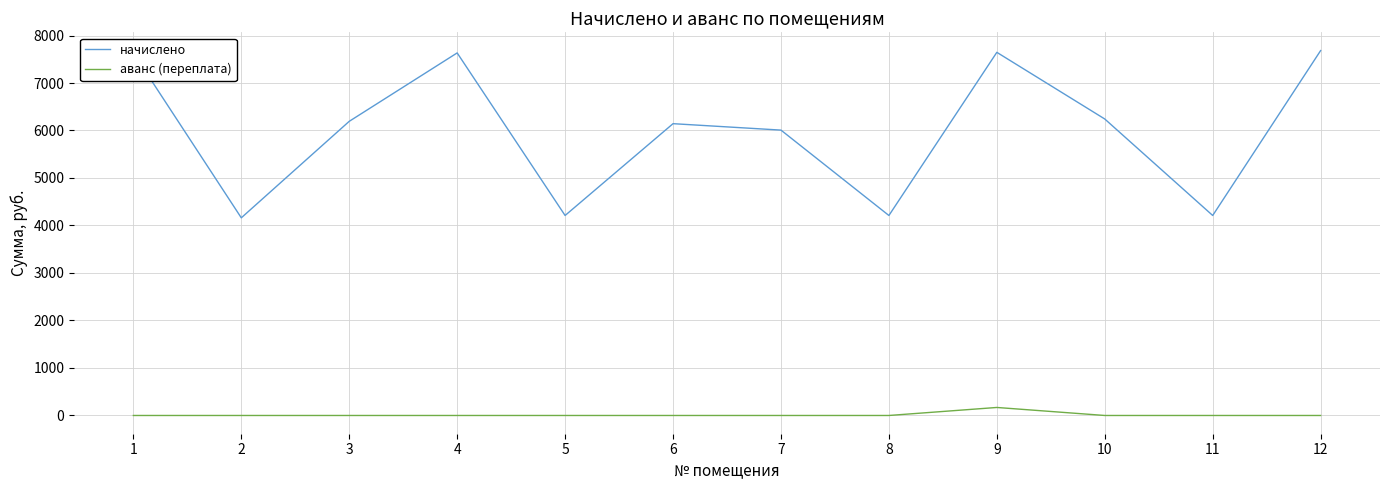

What is the difference between the начислено values at 2 and 1?

3472.0